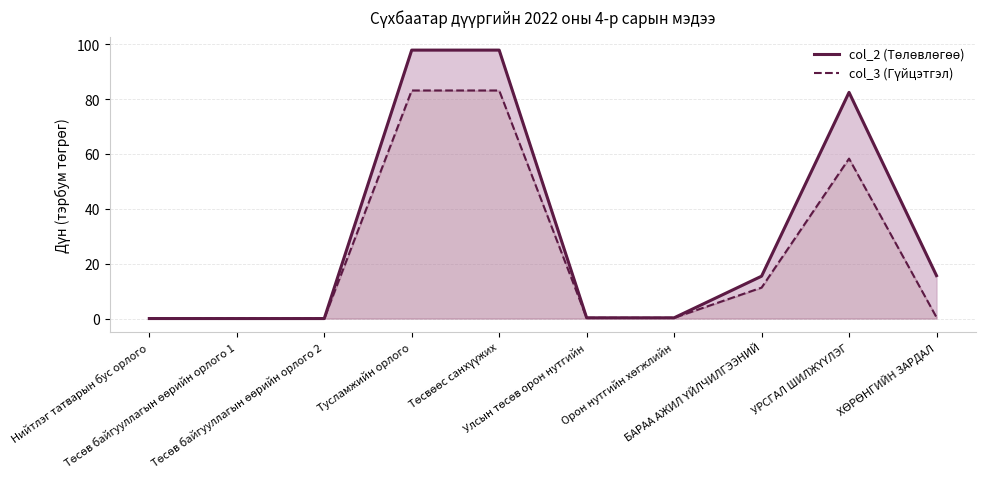

What is the total value across all series at УРСГАЛ ШИЛЖҮҮЛЭГ?

140.7